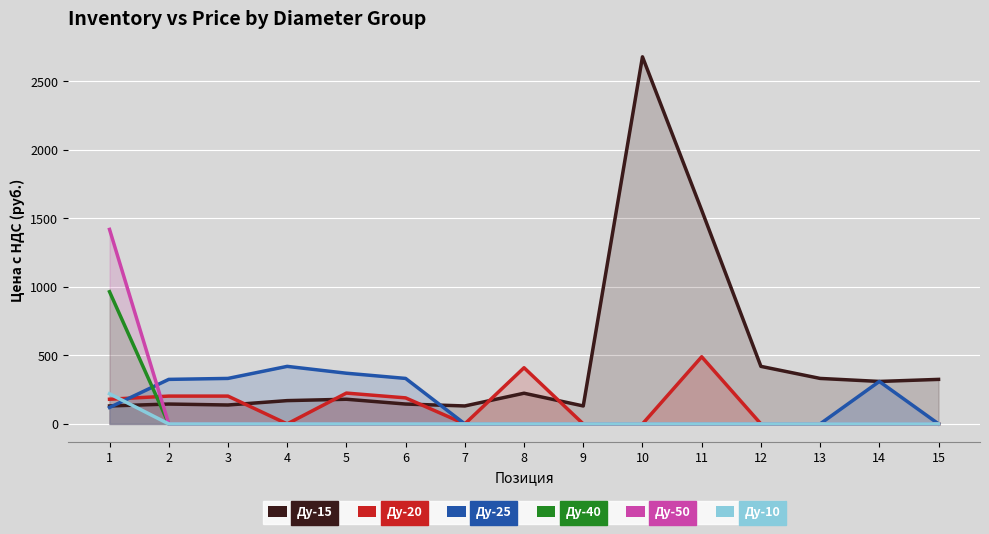

The Ду-10 series shows 0 at 14. True or false?

True